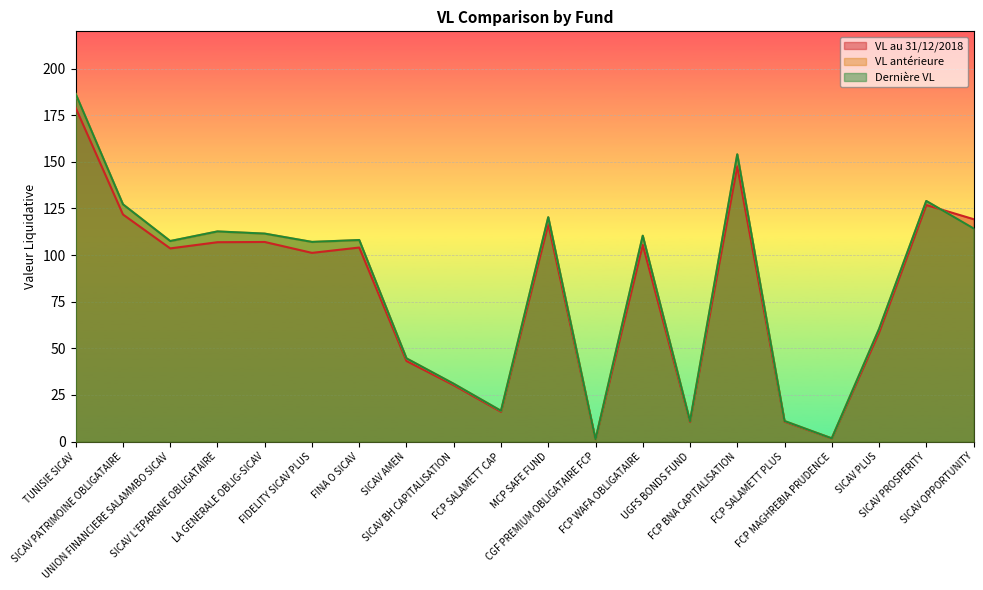

What position from the right is UNION FINANCIERE SALAMMBO SICAV?

18